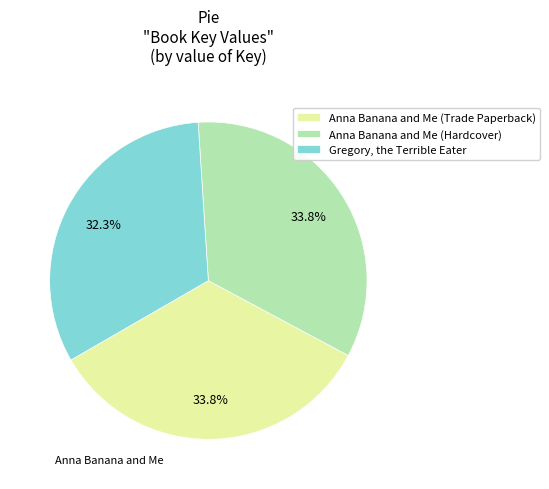

To the nearest percent, what portion does Anna Banana and Me (Trade Paperback) represent?

34%